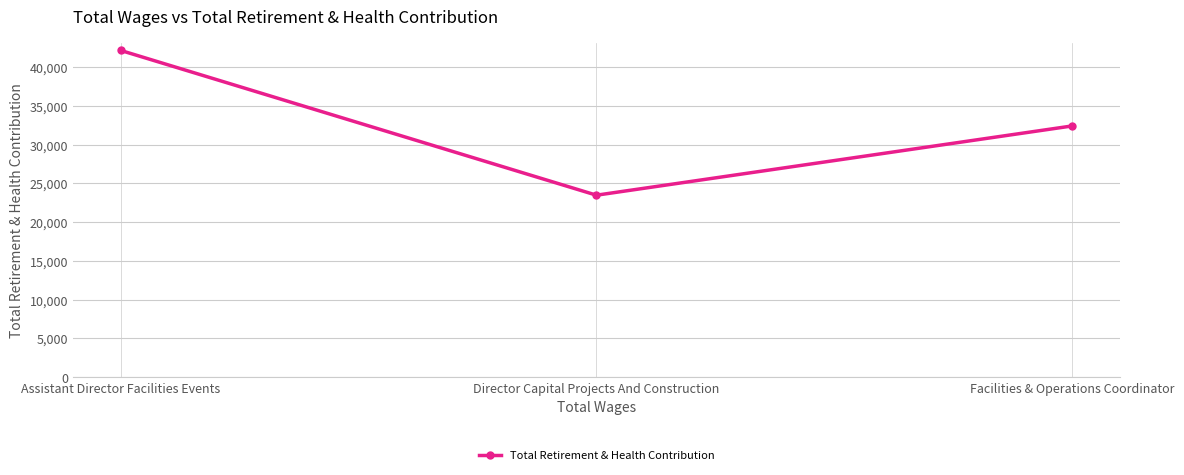

Rank the categories by value from highest to lowest.

Assistant Director Facilities Events, Facilities & Operations Coordinator, Director Capital Projects And Construction